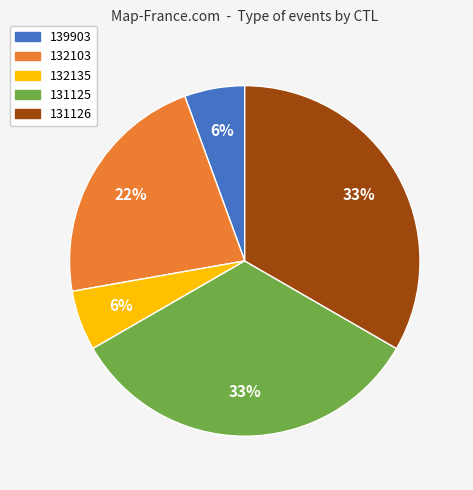

The 132135 slice represents 13% of the pie. True or false?

False